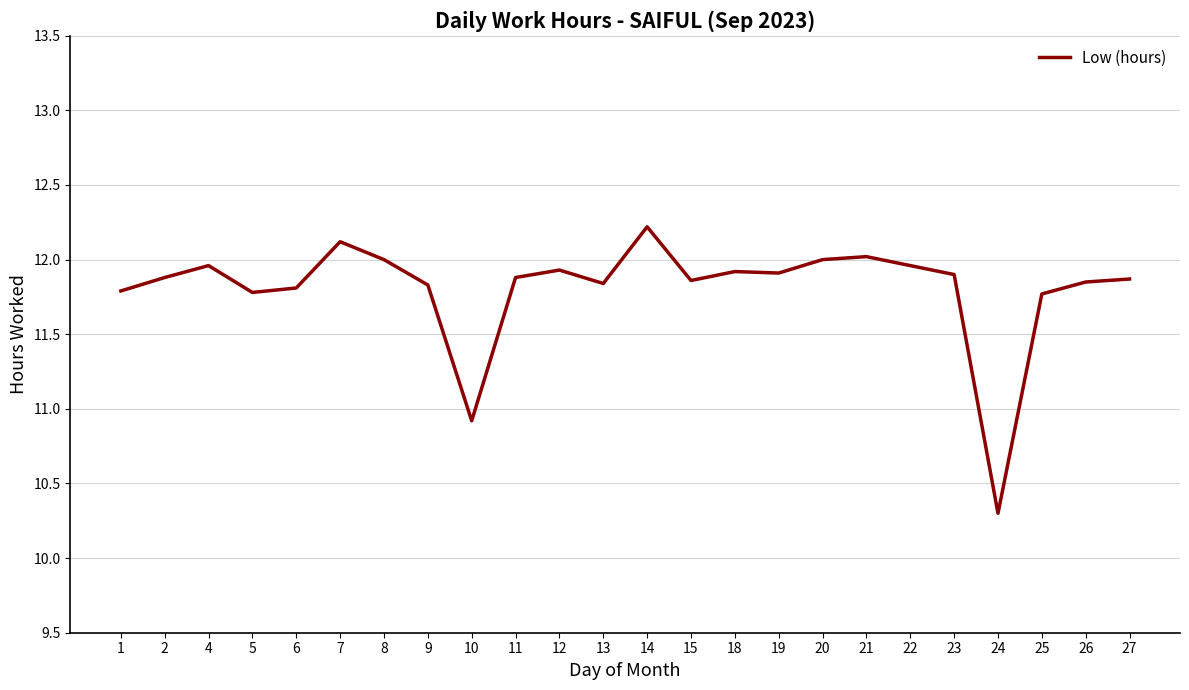

At which label does the data first exceed 11?

1